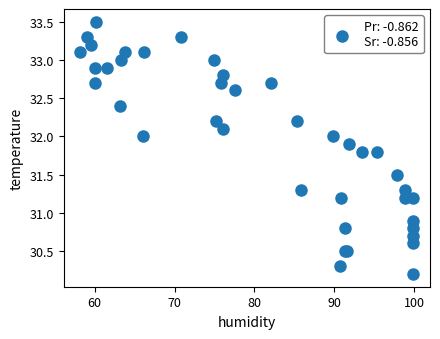

What Y value in the scatter plot is closest to 31?

30.9